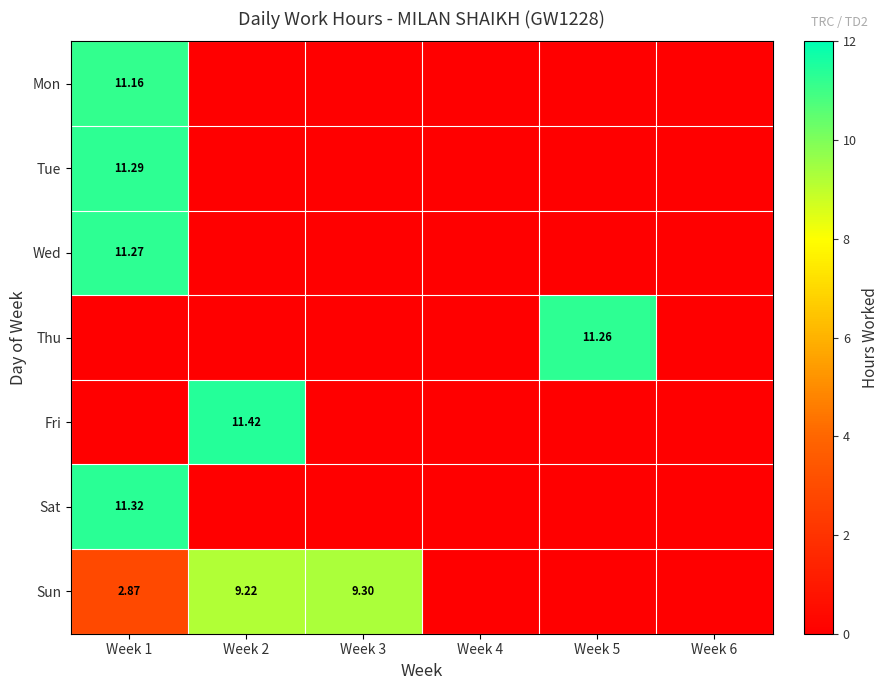

Which series has the widest spread of values?

Fri